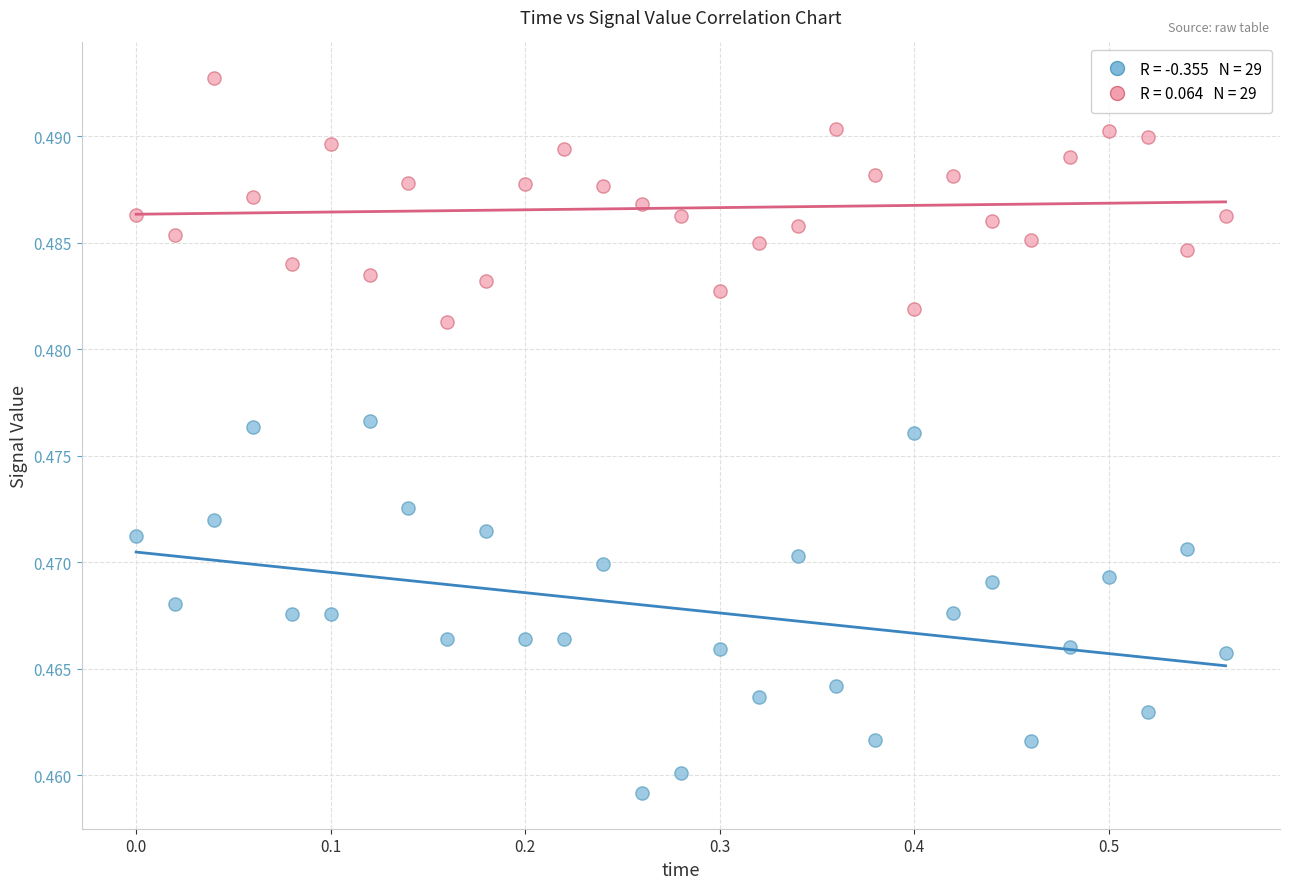

Across all data points, what is the range of X values (max minus min)?

0.6